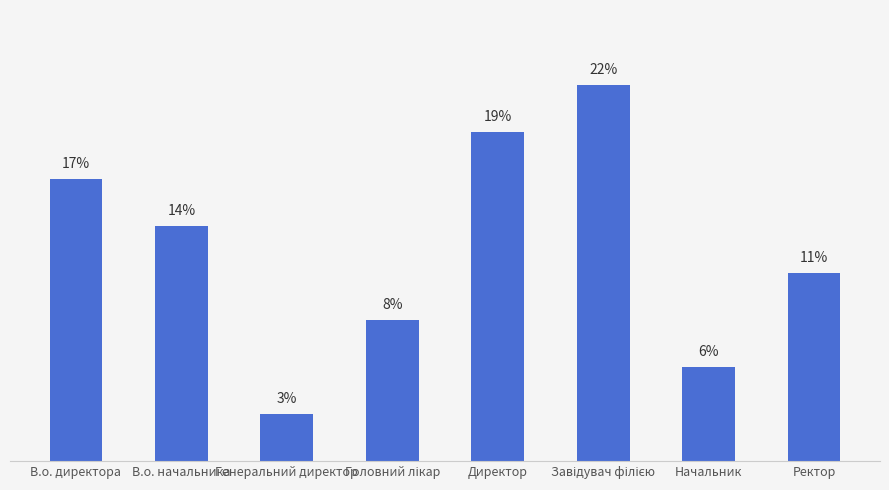

Are the bars horizontal?

No